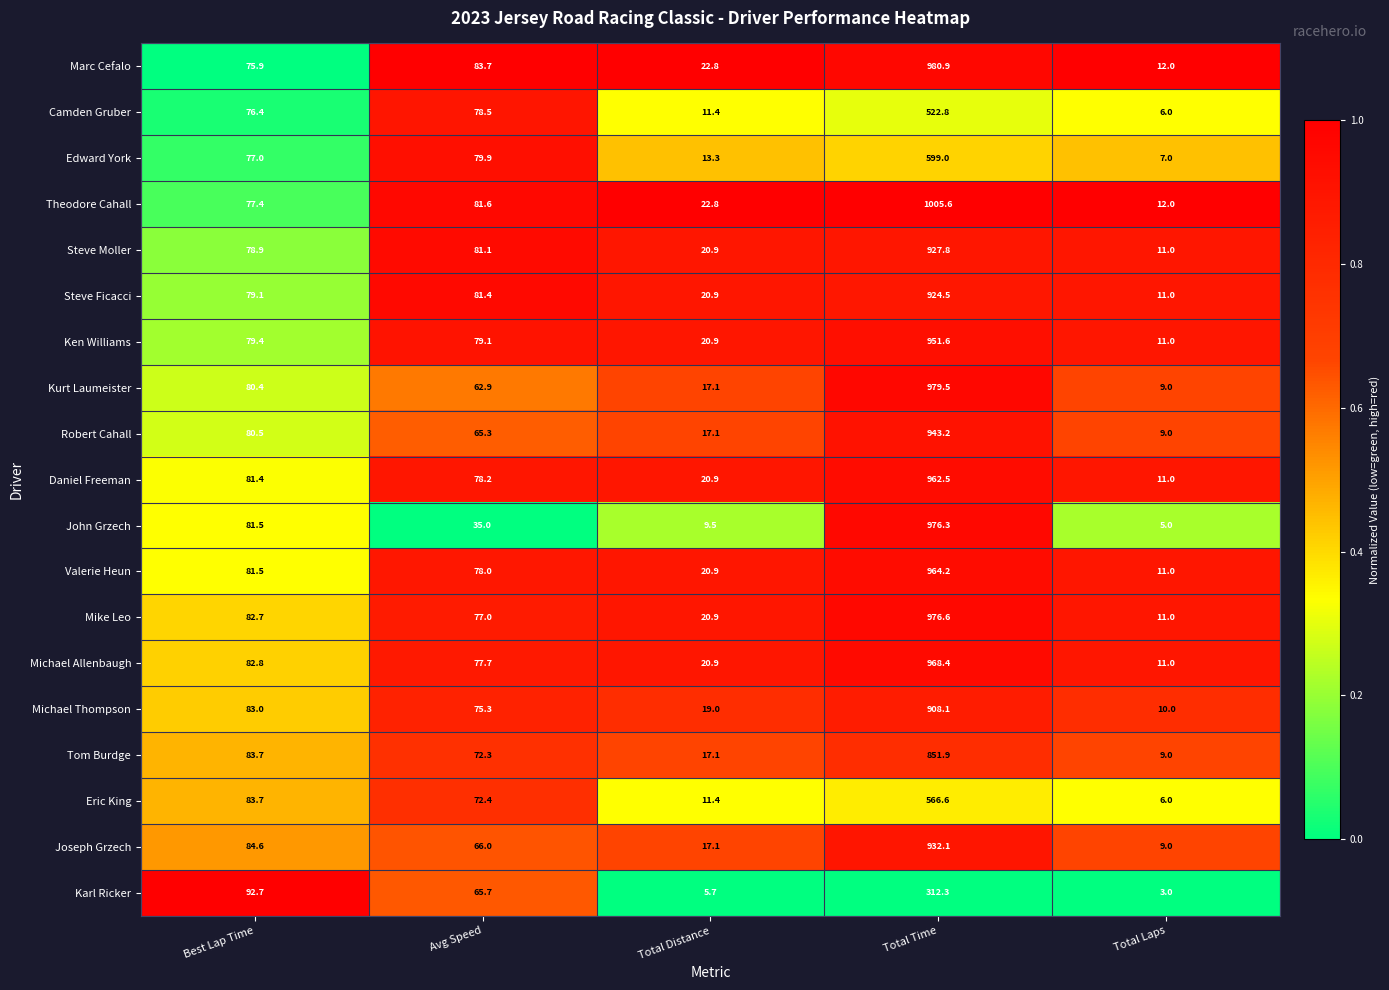

True or false: Michael Allenbaugh has a value of 14.5 at Total Laps.

False